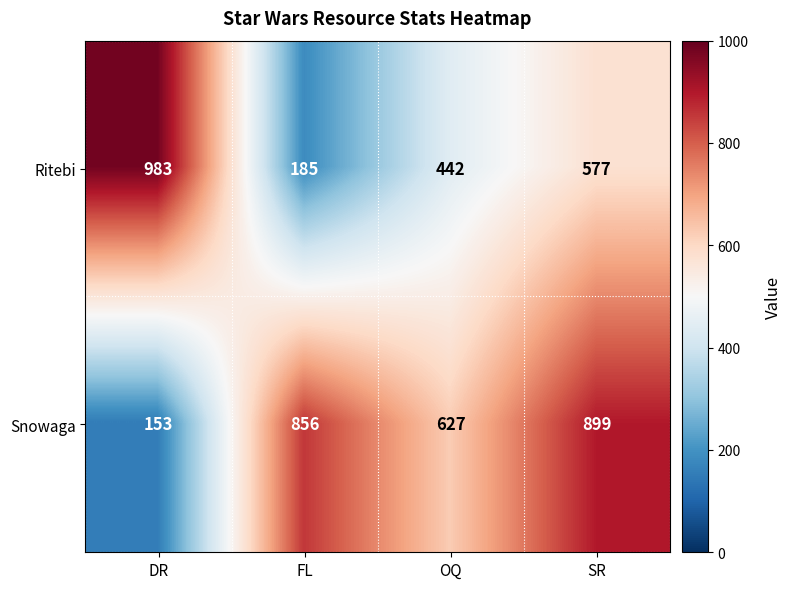

Which label corresponds to the largest value in the chart?

DR